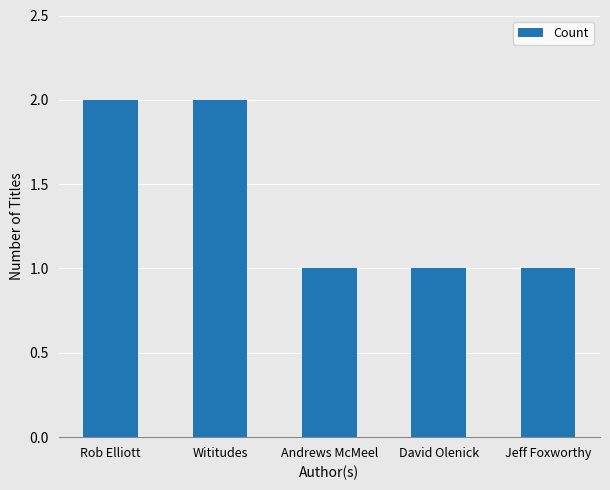

Approximately how many times larger is the value at Rob Elliott compared to Jeff Foxworthy?

2.0